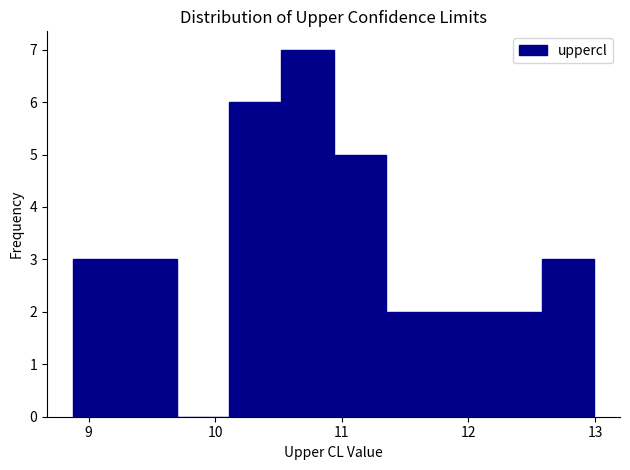

Reading left to right, list every bar in this chart as the range it spans on the x-axis followed by its height. Neither the bar edges nor the heights are printed on the chart, so give them approximately, as read against the axes.

8.9 to 9.3: 3
9.3 to 9.7: 3
9.7 to 10.1: 0
10.1 to 10.5: 6
10.5 to 10.9: 7
10.9 to 11.3: 5
11.3 to 11.8: 2
11.8 to 12.2: 2
12.2 to 12.6: 2
12.6 to 13.0: 3